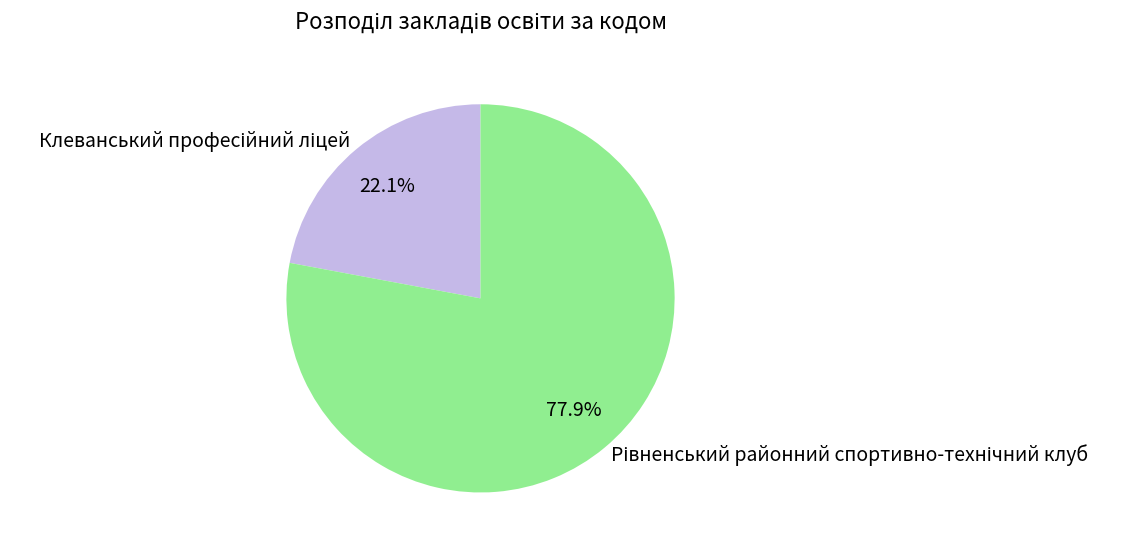

Count the number of slices in the pie.

2